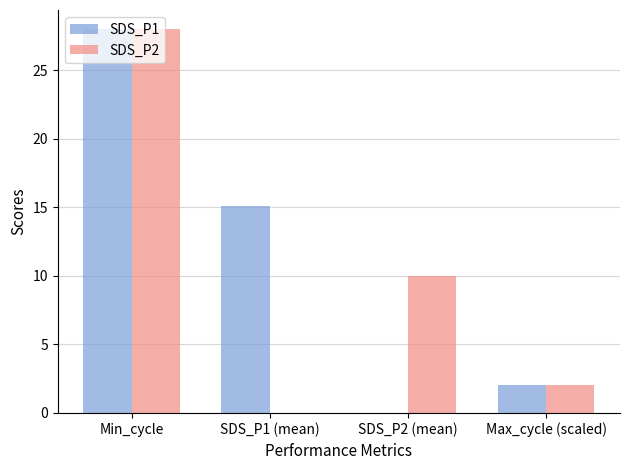

Which series has the largest total across all categories?

SDS_P1